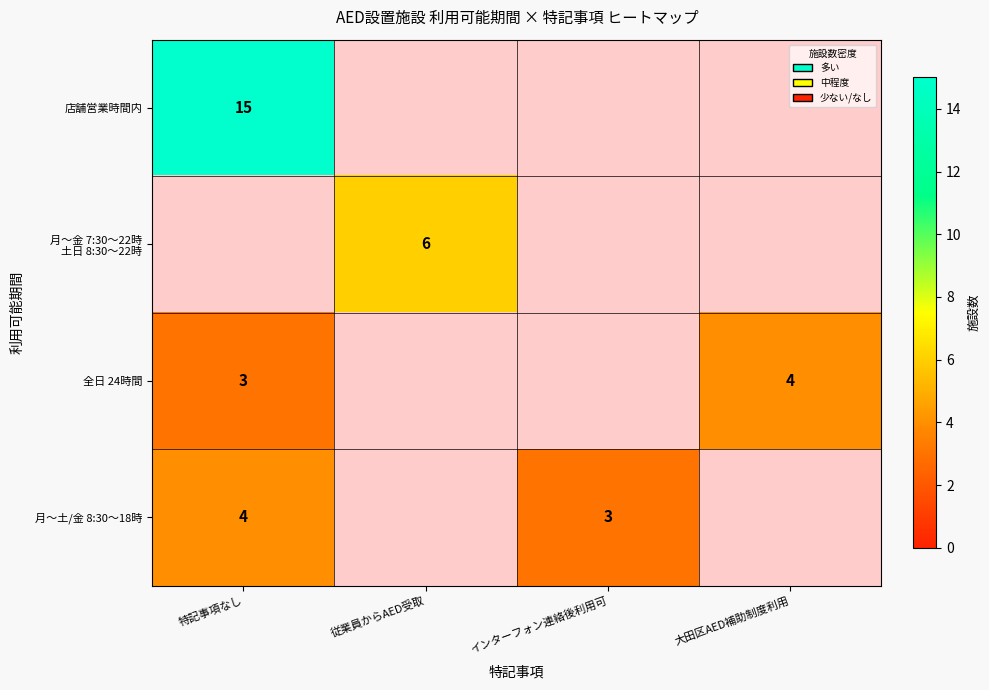

The 店舗営業時間内 series shows 25 at 特記事項なし. True or false?

False